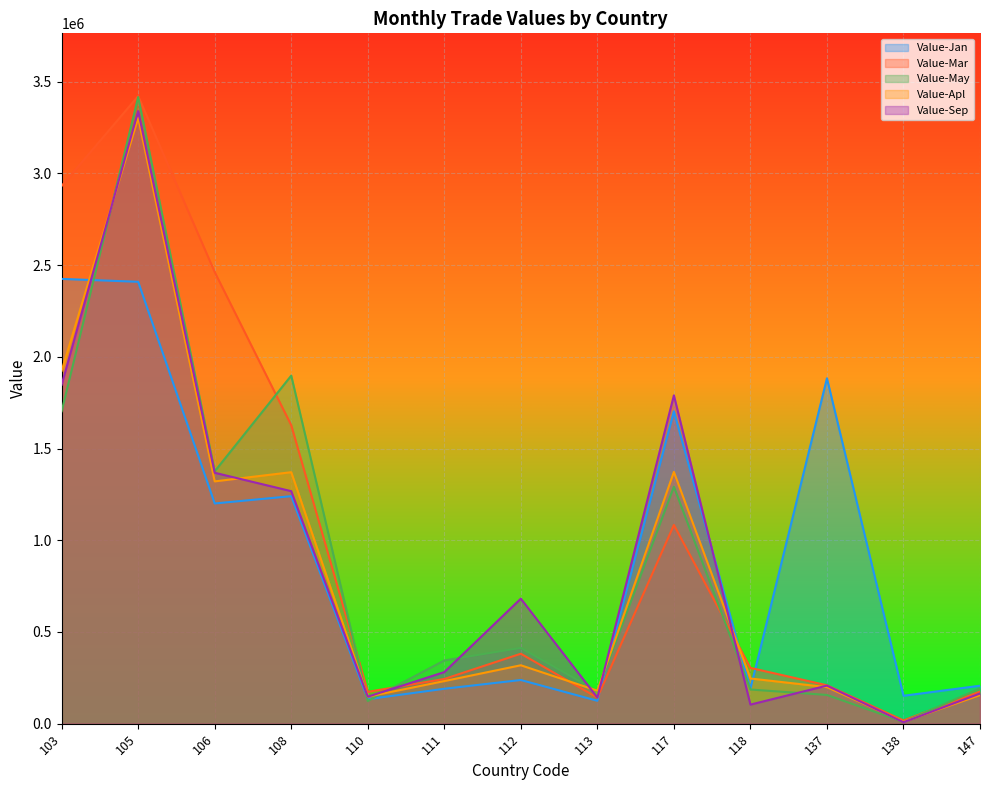

Reading left to right, what are all the values shown in this chart?

Value-Jan: 2425024	2409210	1200592	1240446	133549	190420	238138	124778	1702815	190265	1883003	152184	206953
Value-Mar: 2931933	3421654	2462197	1627171	173600	243834	381400	142086	1083397	304167	209360	17573	175316
Value-May: 1703570	3416463	1375950	1897636	123591	344784	413021	176404	1292067	186312	156620	9493	191928
Value-Apl: 1924272	3302743	1320969	1371151	147387	232242	318470	179950	1372627	246372	199232	10728	155878
Value-Sep: 1847991	3339758	1367989	1267657	147221	281256	681630	142570	1790070	104027	207586	8110	164357